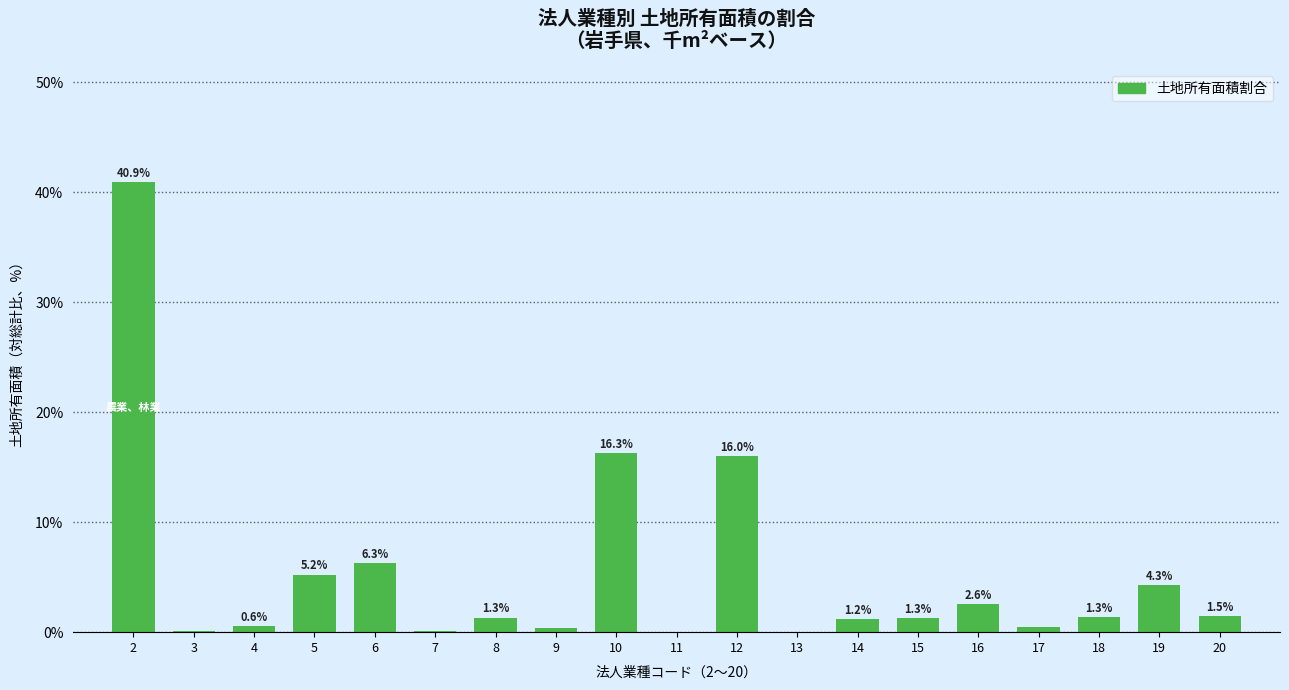

Where is the data nearest to the value 20?

10